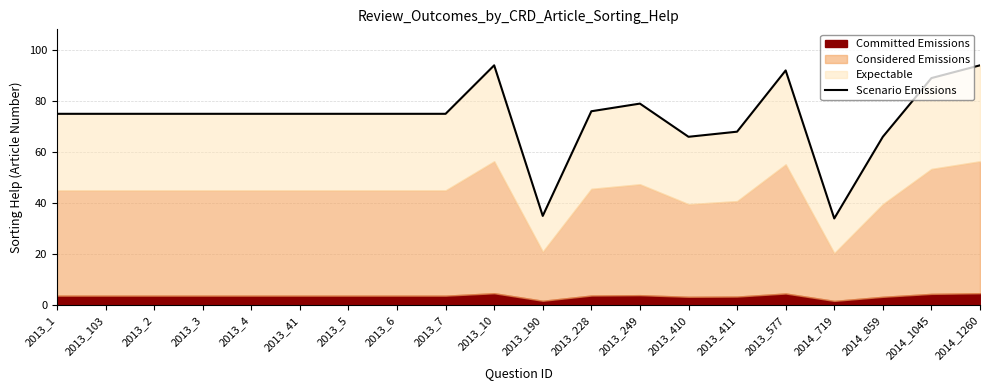

What is the difference between the values at 2013_3 and 2014_719?

41